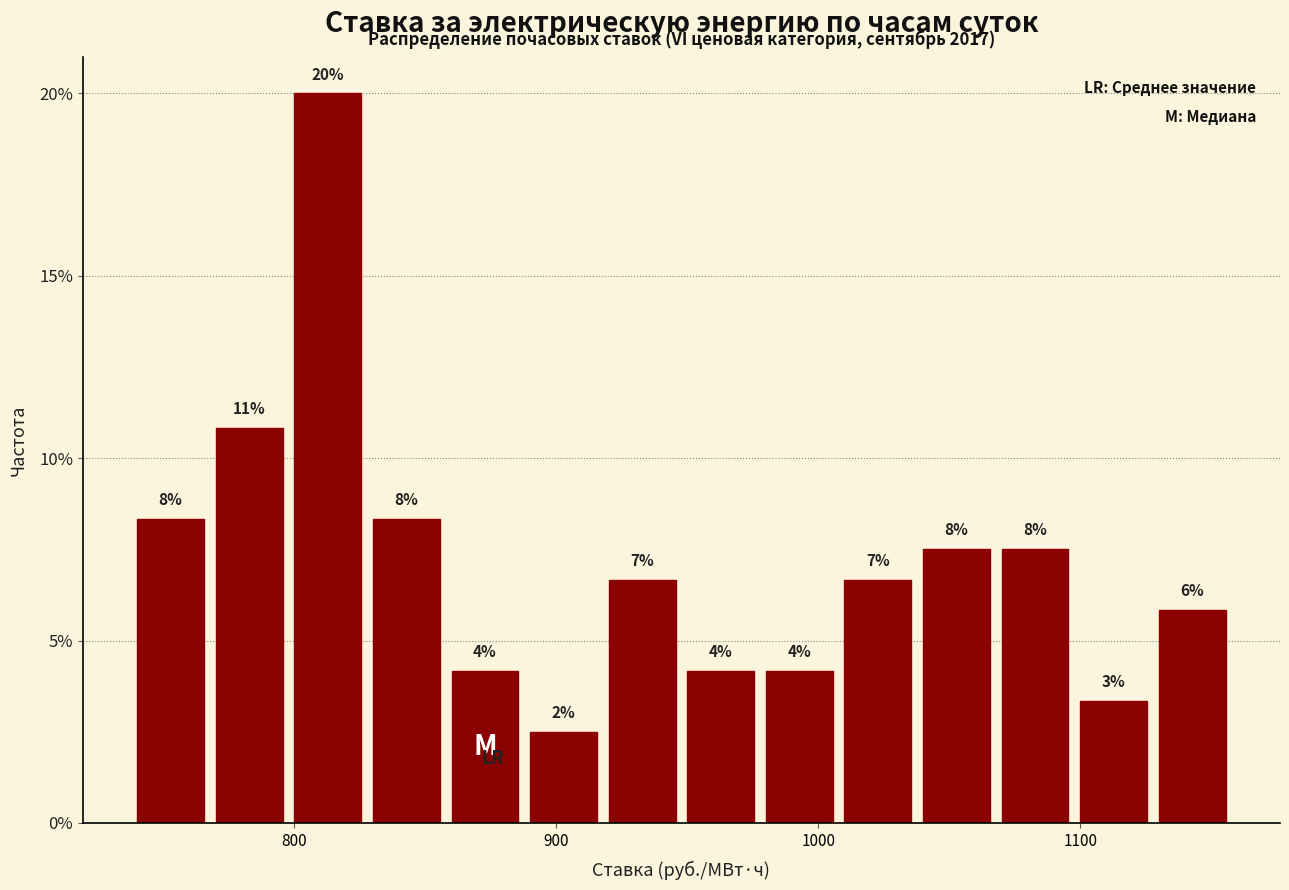

Read against the x-axis, roughly where is the centre of the tallest bar?

810